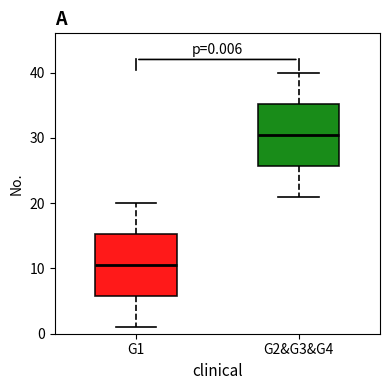

Which box has the highest median line?

G2&G3&G4